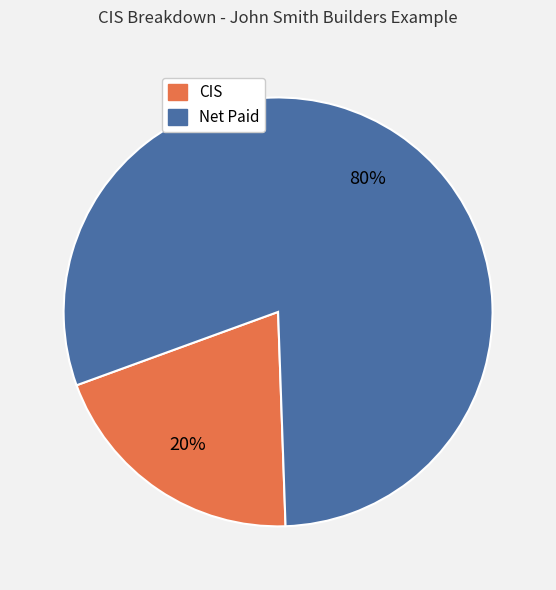

What percentage is the Net Paid slice, to the nearest percent?

80%